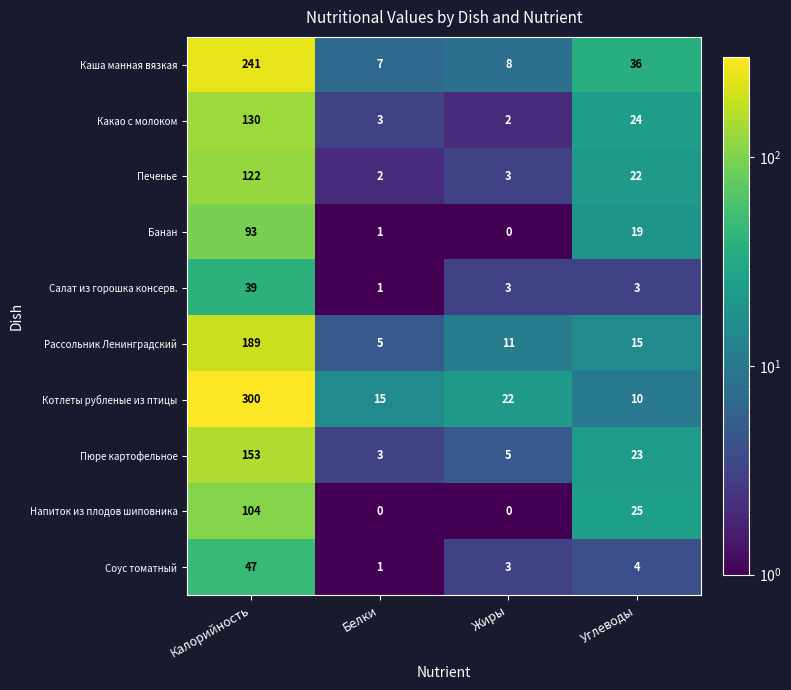

What is the difference between the Рассольник Ленинградский values at Калорийность and Жиры?

178